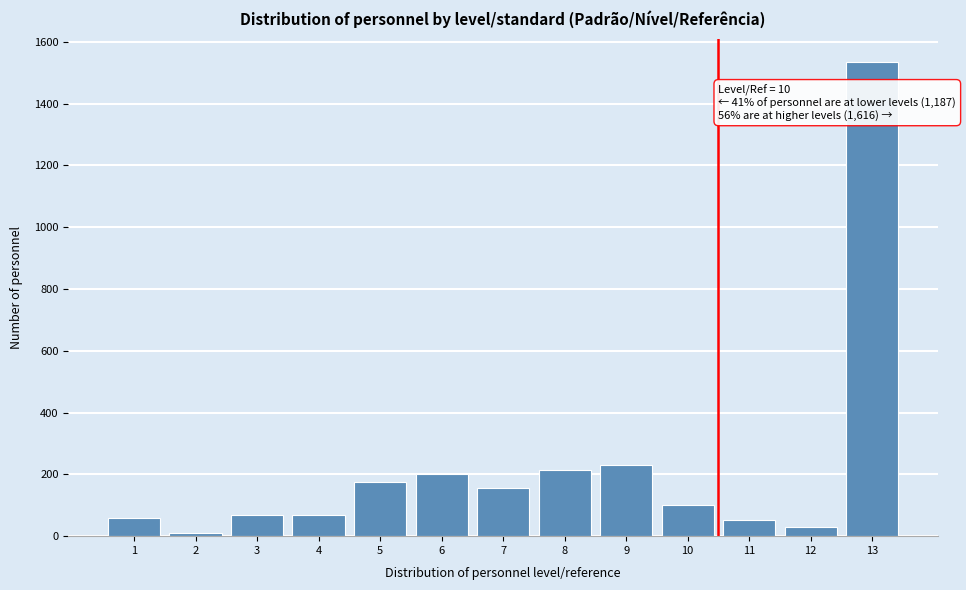

Is it true that the value at 13 is 1534?

True